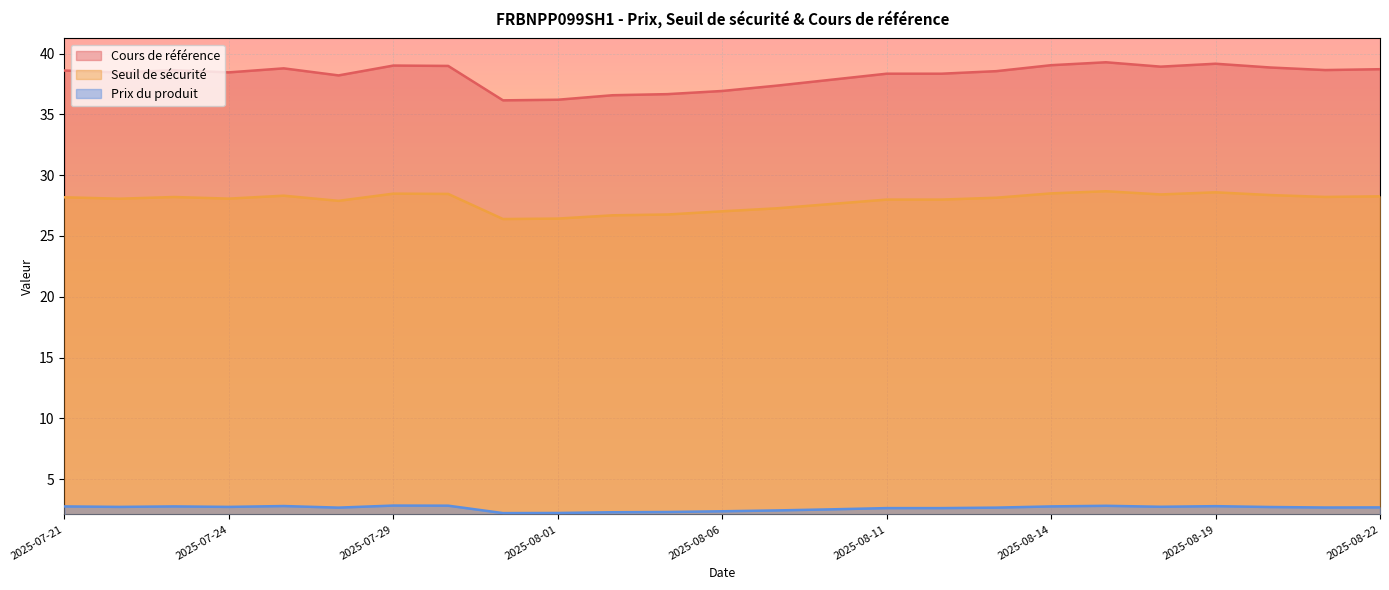

Which has a higher value, 2025-08-20 or 2025-07-22?

2025-08-20